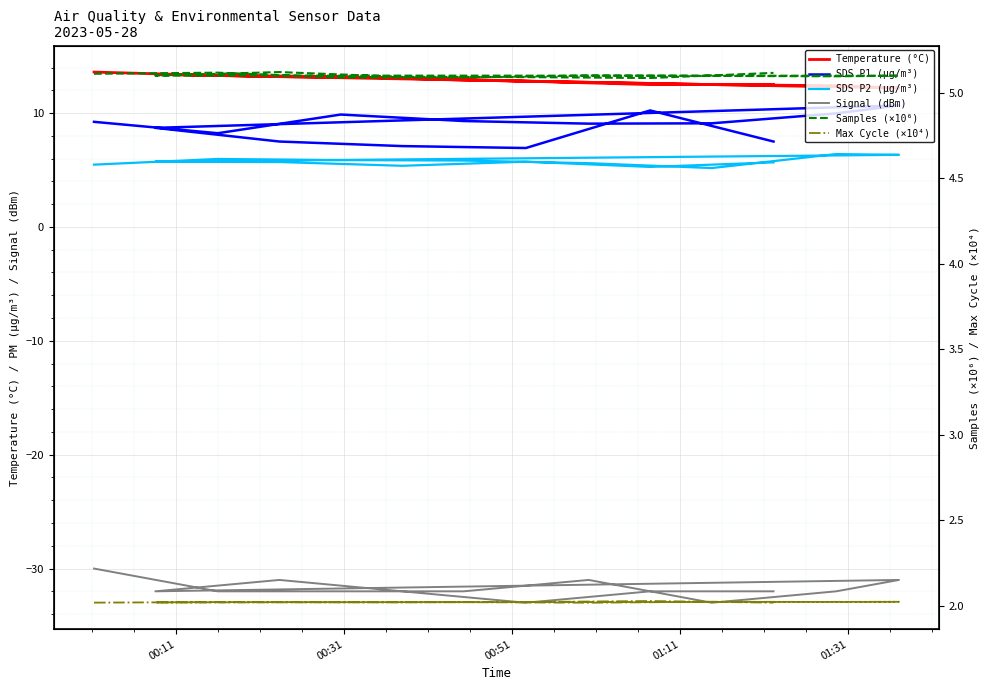

What is the spread (max minus min) of values at 01:31?

43.7